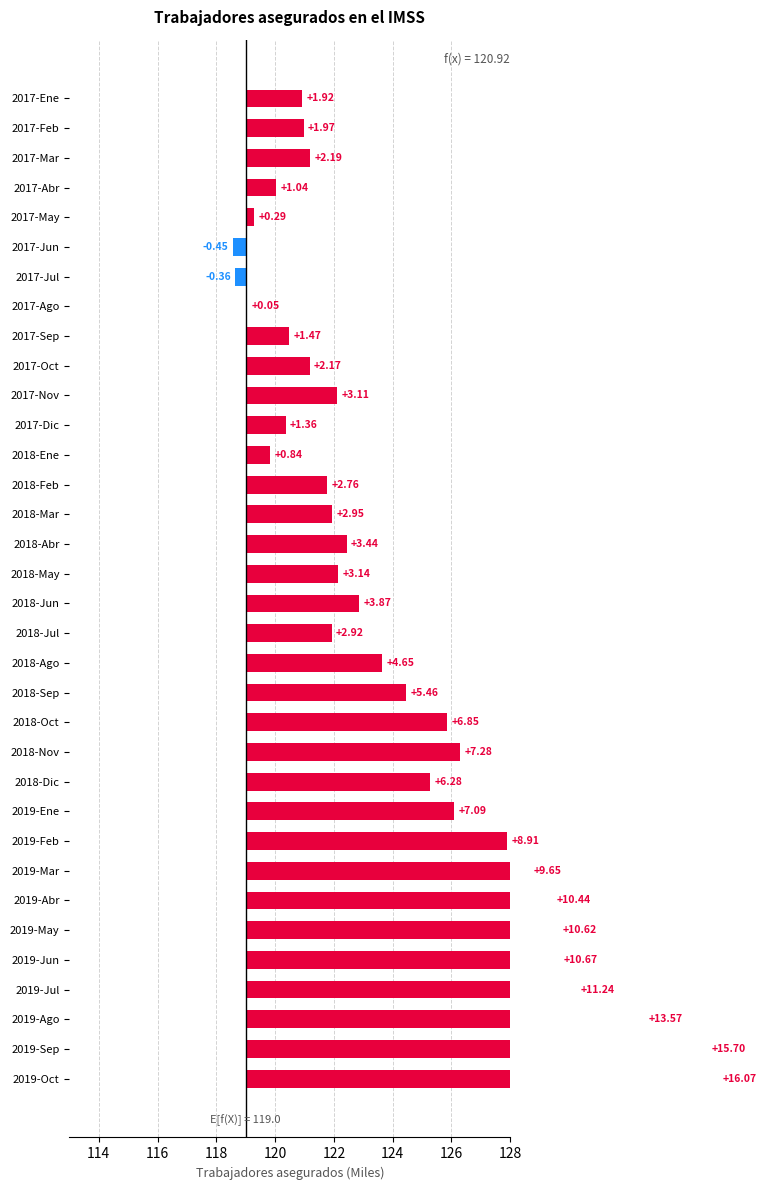

How many values are above zero?

32